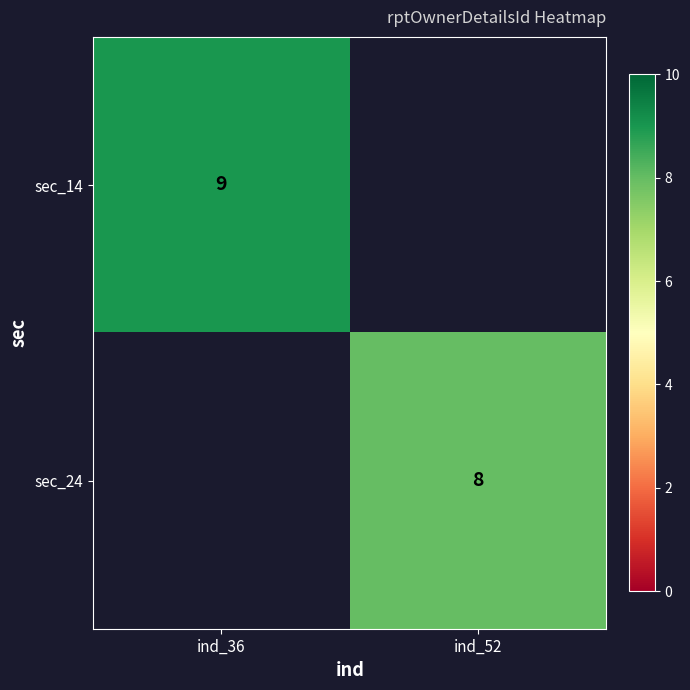

Is it true that sec_24 equals 8 at ind_52?

True